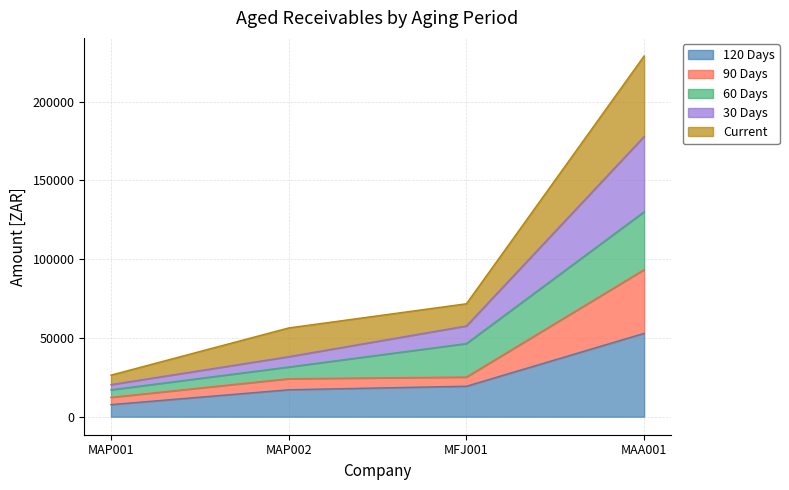

True or false: 90 Days and 120 Days cross at least once.

False